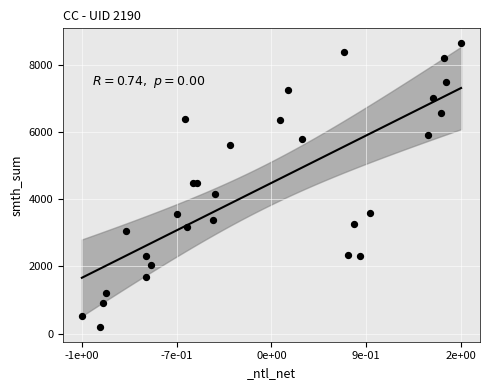

What is the range of Y values (max minus min)?

8472